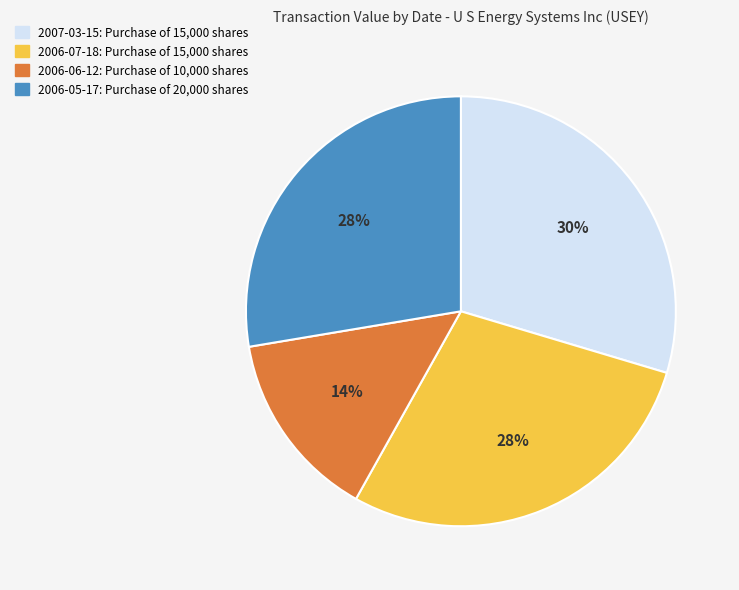

To the nearest percent, what is the average slice percentage?

25%